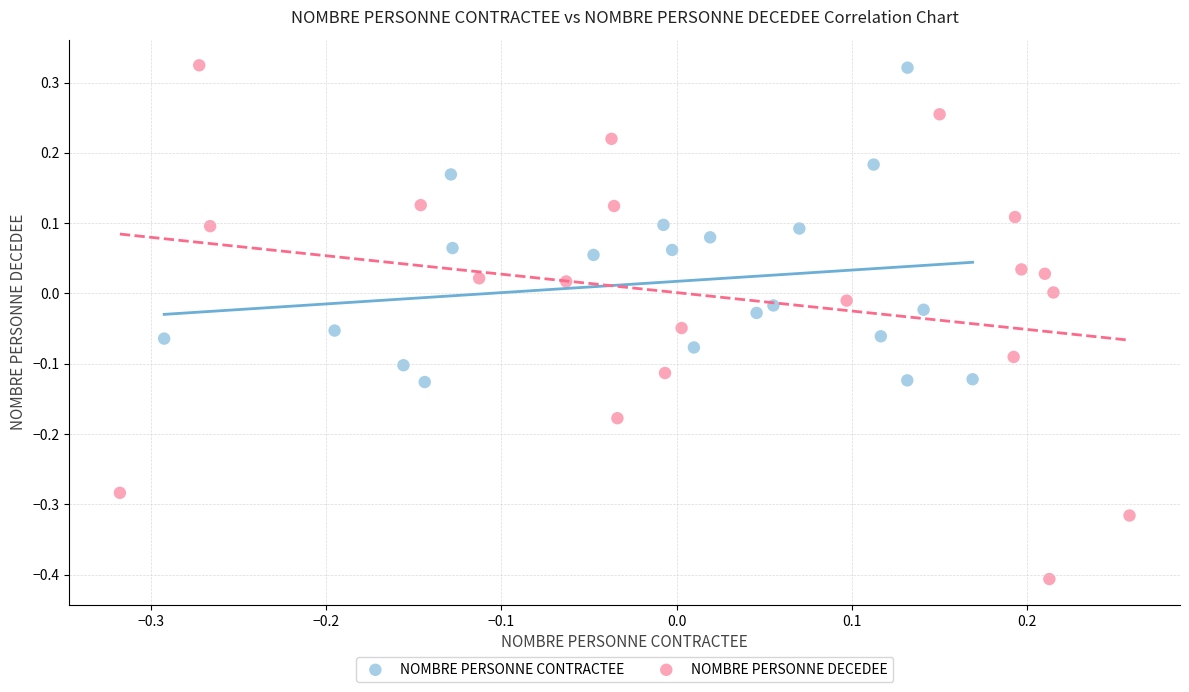

Which series reaches the minimum Y coordinate?

NOMBRE PERSONNE DECEDEE